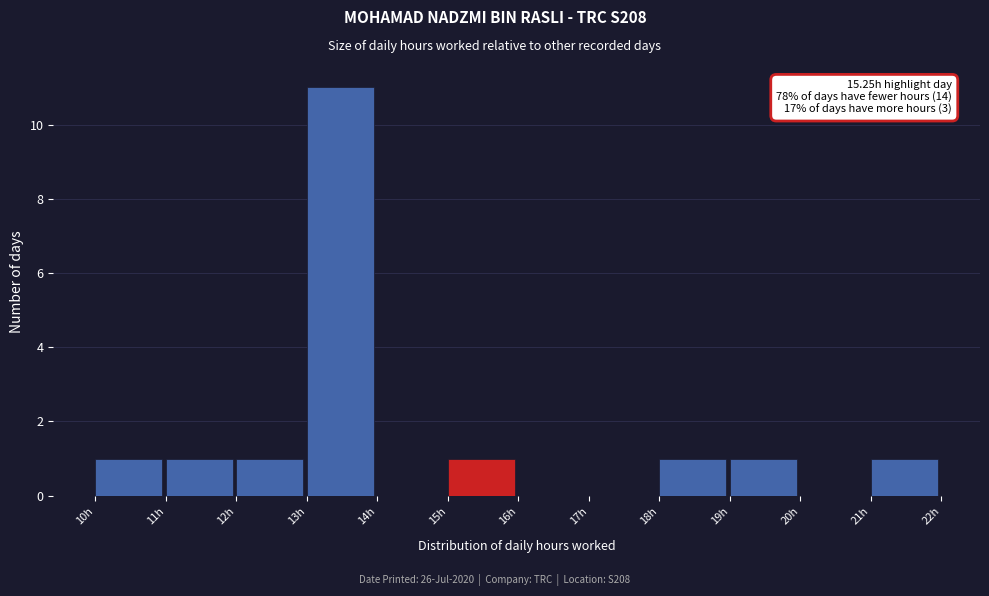

Which range on the x-axis has the tallest bar?

13 to 14